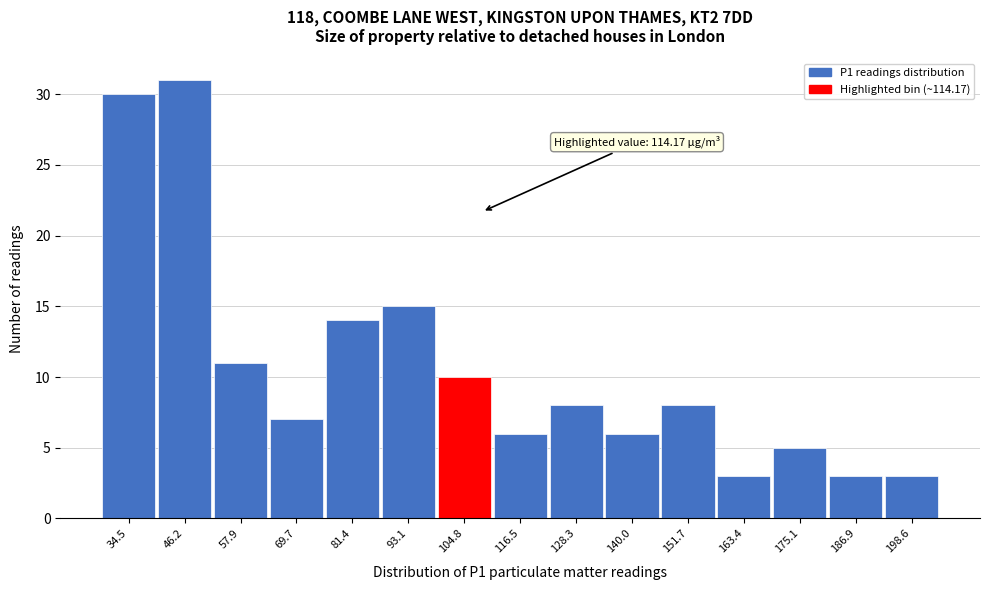

Reading left to right, transcribe all the data shown in this chart.

30	31	11	7	14	15	10	6	8	6	8	3	5	3	3